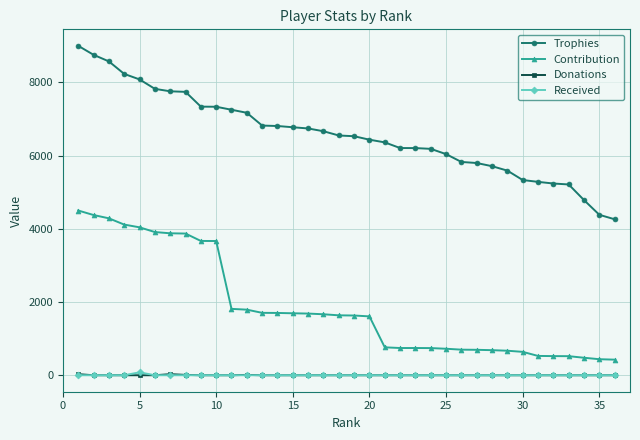

What is the maximum value for Trophies?

9000